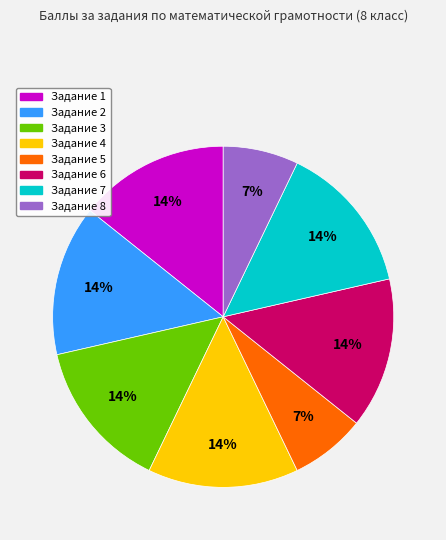

Is there any slice that represents more than half of the pie?

No